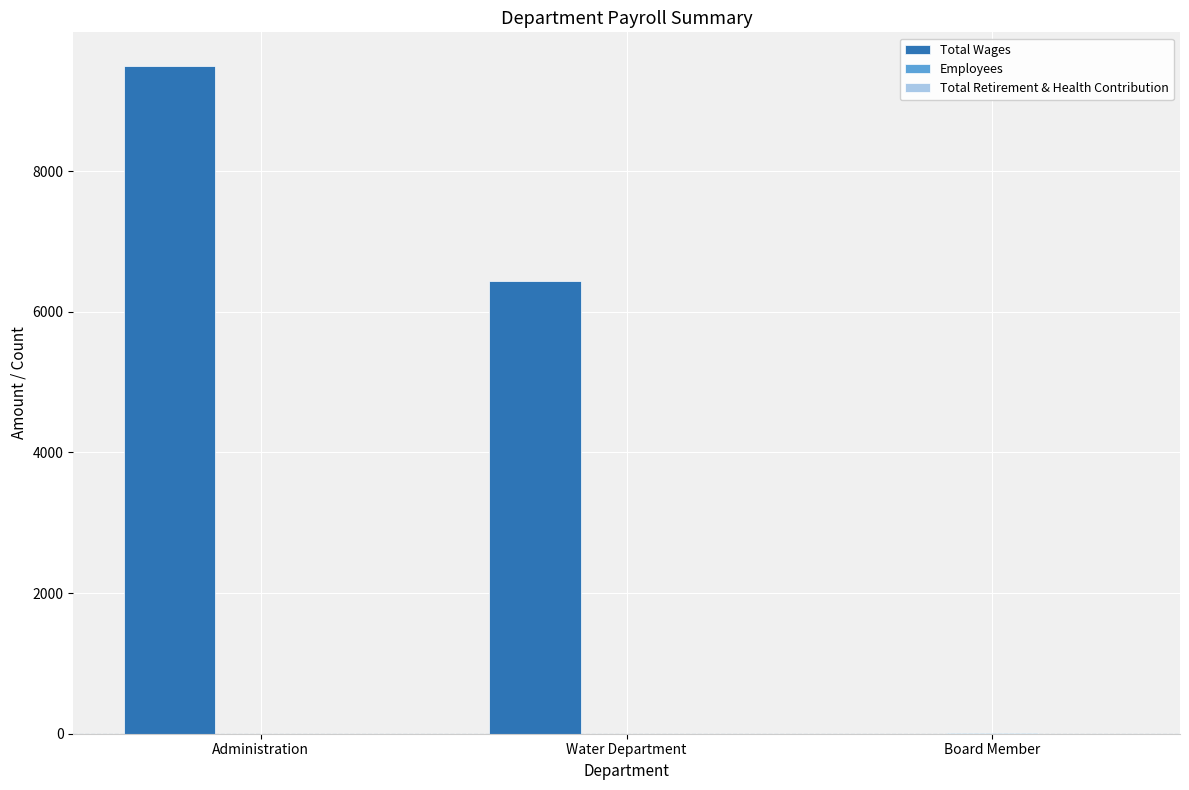

At which category is the sum across all series the highest?

Administration